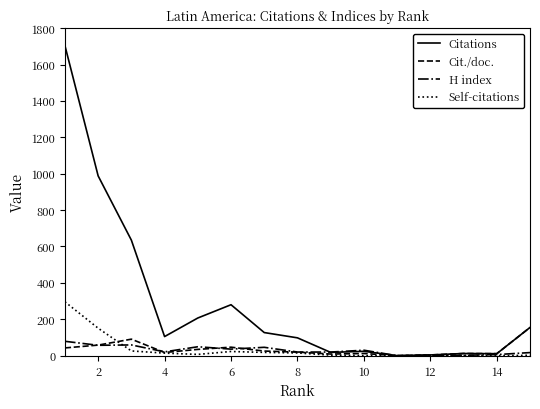

Which series has the largest total across all categories?

Citations